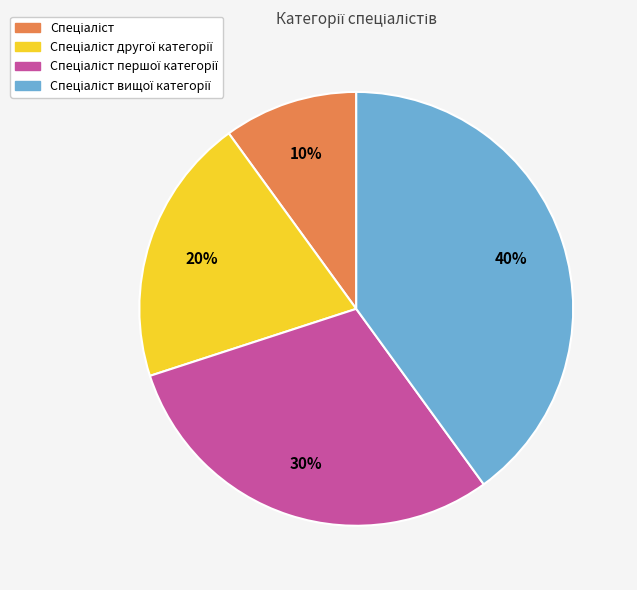

How many segments does this pie chart have?

4